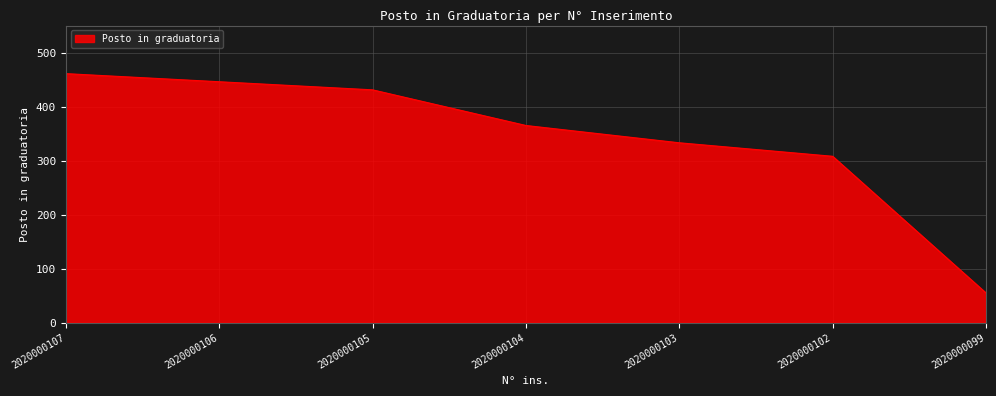

What is the greatest value displayed?

461